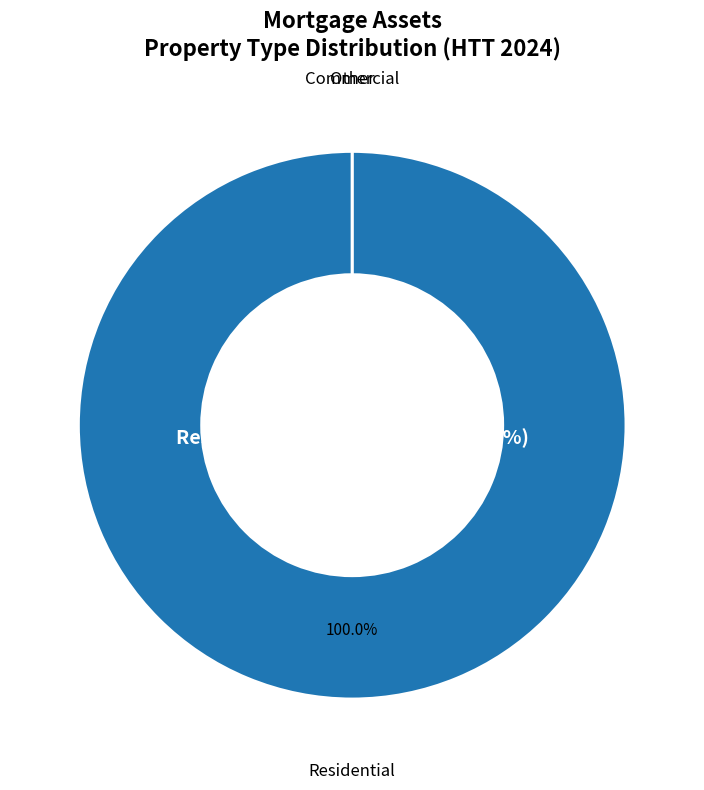

Combined, do Residential and Other account for over 50%?

Yes